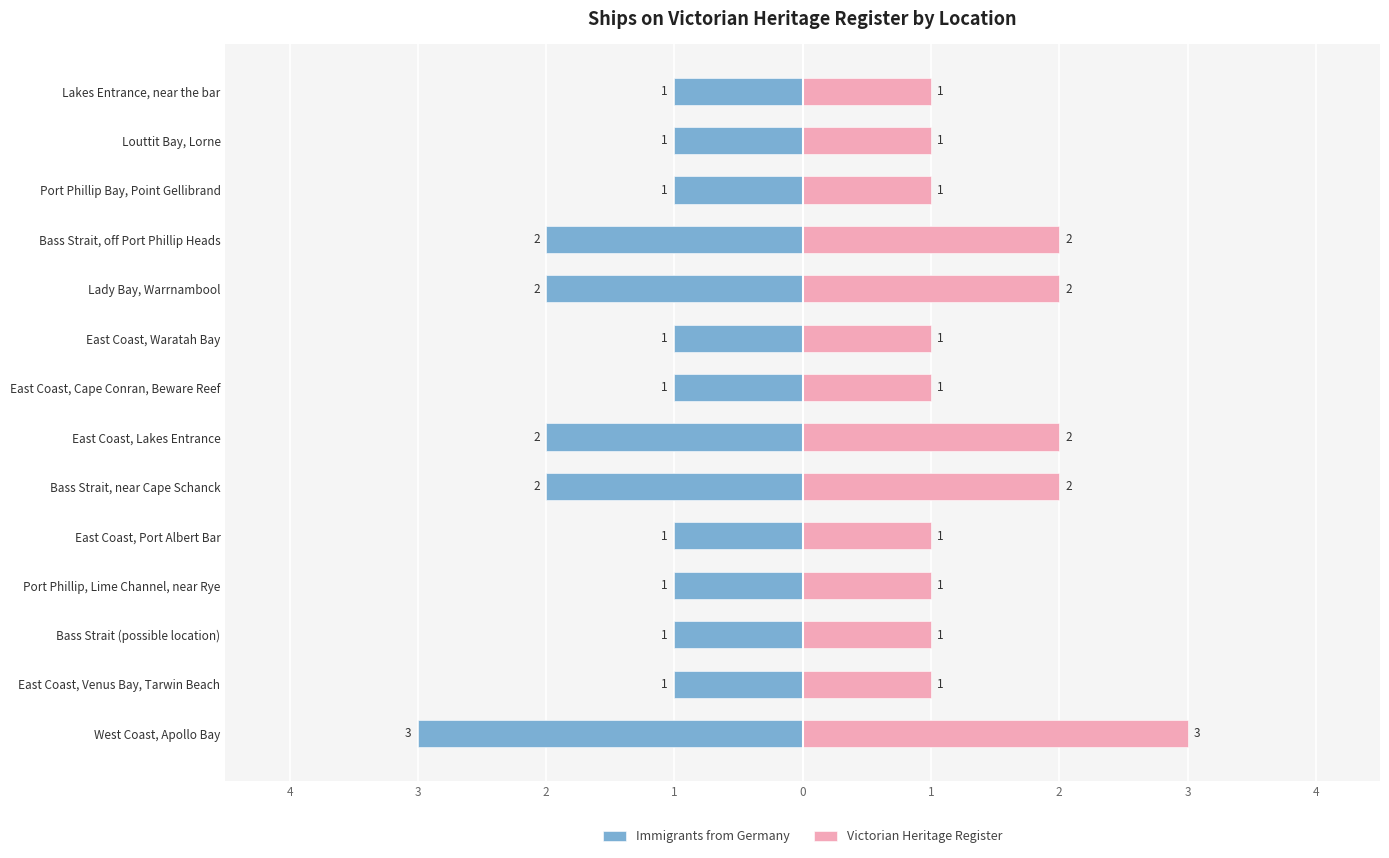

What is the maximum value for Victorian Heritage Register?

3